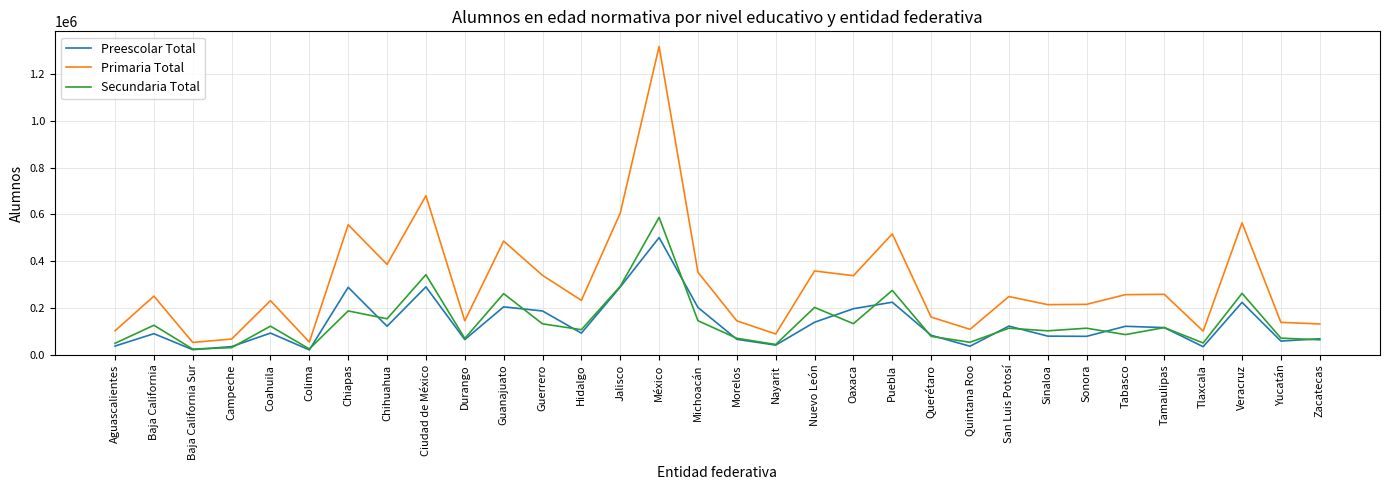

What is the difference between the Primaria Total values at Chihuahua and Zacatecas?

254229